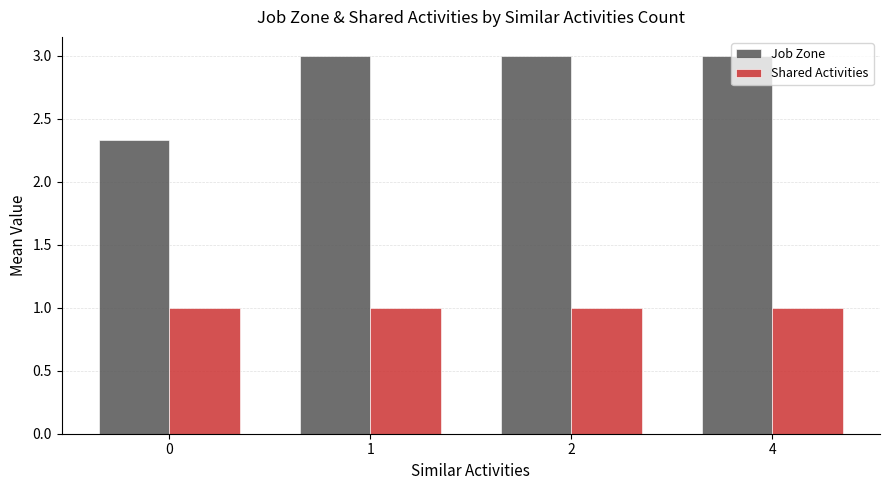

Rank the series by their maximum value, from lowest to highest.

Shared Activities, Job Zone